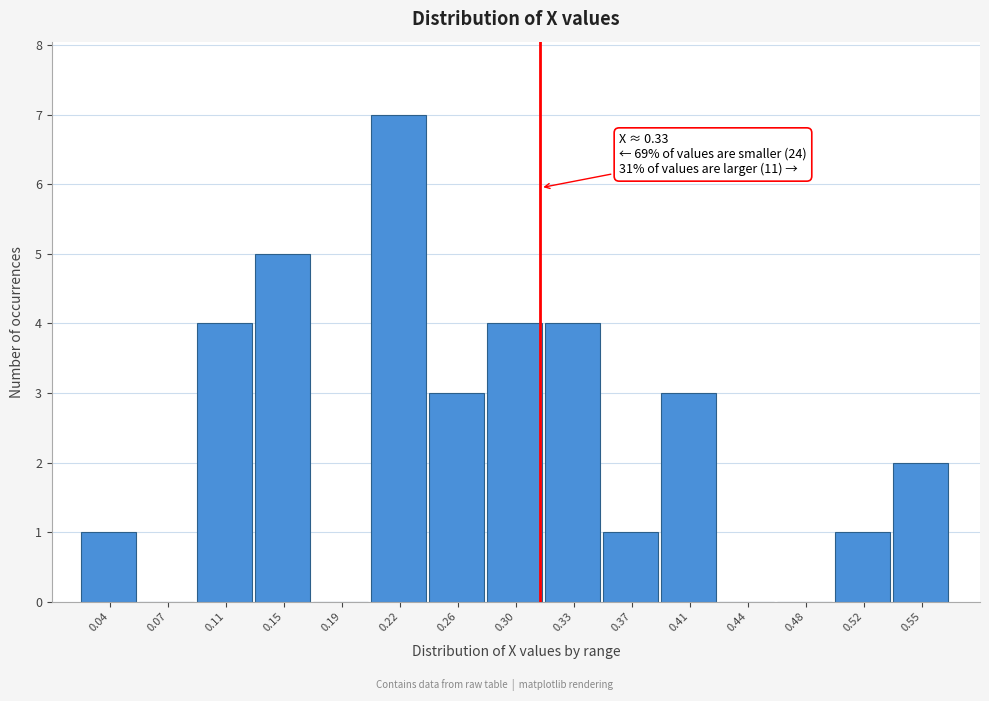

Reading left to right, extract all data points from this chart.

0.04=1	0.07=0	0.11=4	0.15=5	0.19=0	0.22=7	0.26=3	0.30=4	0.33=4	0.37=1	0.41=3	0.44=0	0.48=0	0.52=1	0.55=2